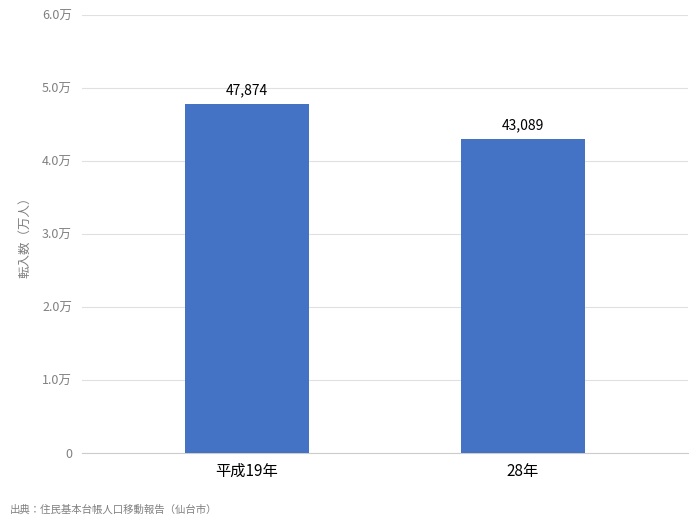

Rank the categories by value from lowest to highest.

28年, 平成19年